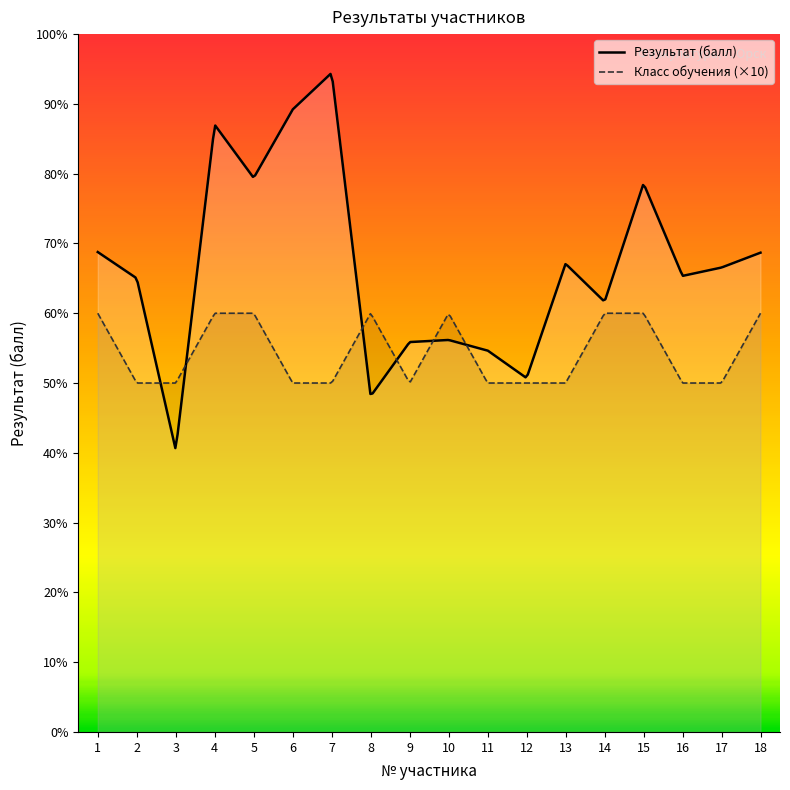

At which category is the sum across all series the highest?

7